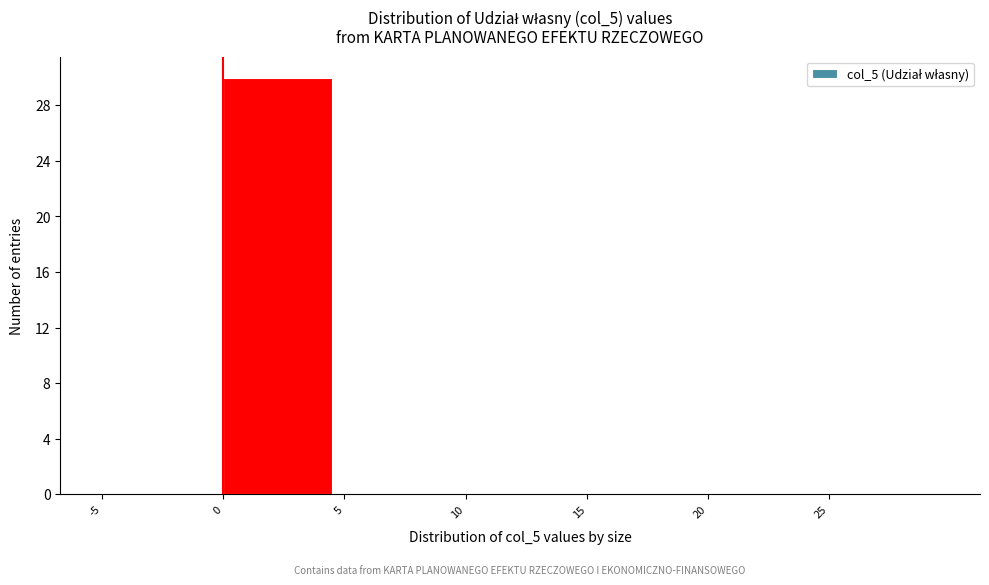

Reading left to right, list every bar in this chart as the range it spans on the x-axis followed by its height. The values are not printed on the chart, so give them approximately, as read against the axis.

-5 to 0: 0
0 to 5: 30
5 to 10: 0
10 to 15: 0
15 to 20: 0
20 to 25: 0
25 to 30: 0